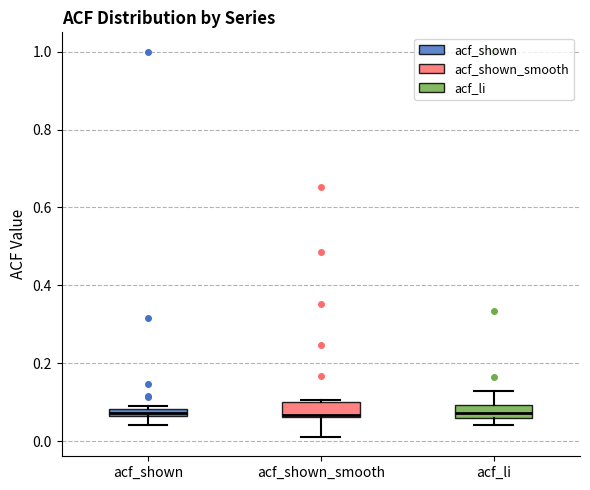

Where is the lower edge of the box for acf_shown_smooth on the y-axis? The values are not printed on the chart, so give them approximately, as read against the axis.

0.06